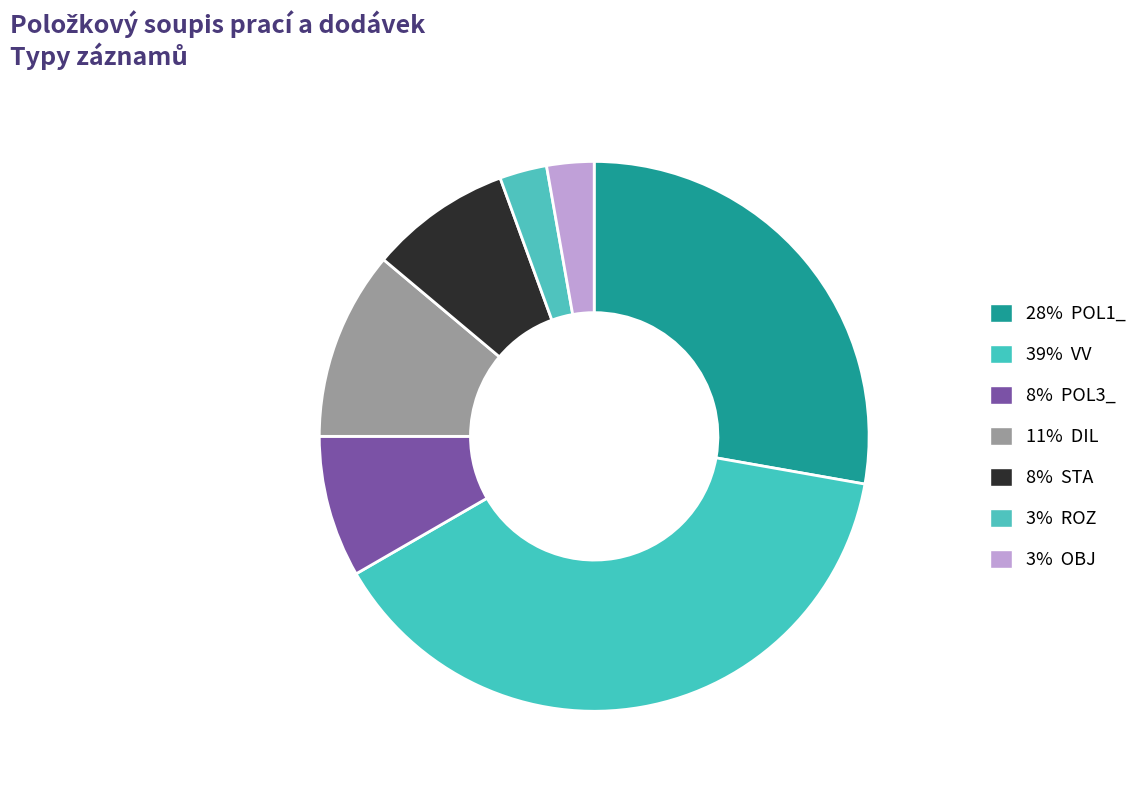

How many slices are in this pie chart?

7